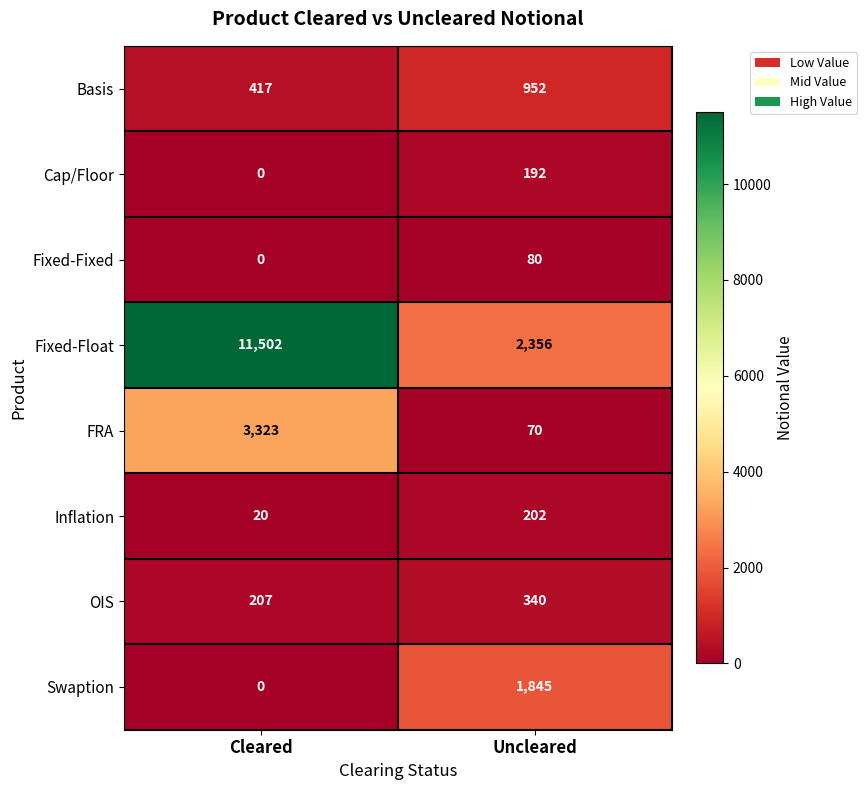

Read the FRA value at Uncleared.

70